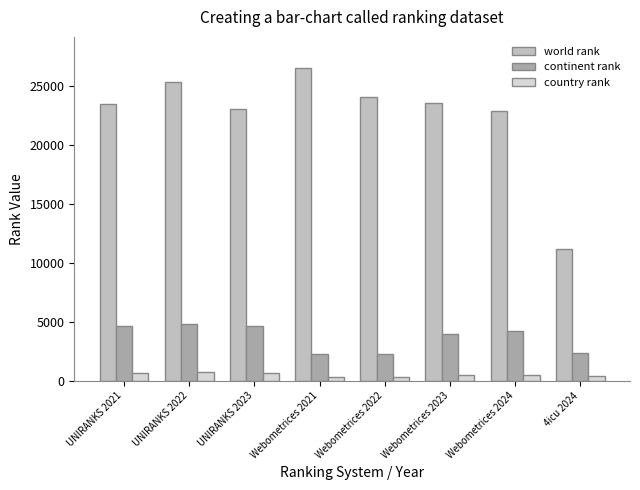

The value of continent rank at 4icu 2024 is 2339. True or false?

True